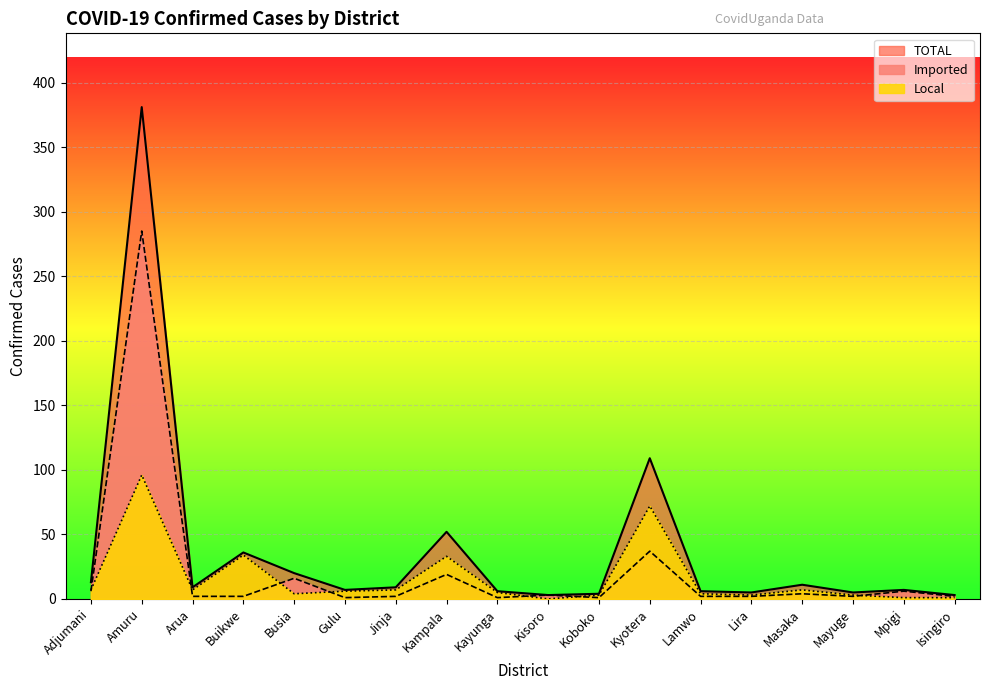

Reading left to right, list all the values displayed in this chart.

Imported: 6	285	2	2	16	1	2	19	1	3	1	37	2	2	4	2	6	2
Local: 7	96	7	34	4	6	7	33	5	0	3	72	4	3	7	3	1	1
TOTAL: 13	381	9	36	20	7	9	52	6	3	4	109	6	5	11	5	7	3